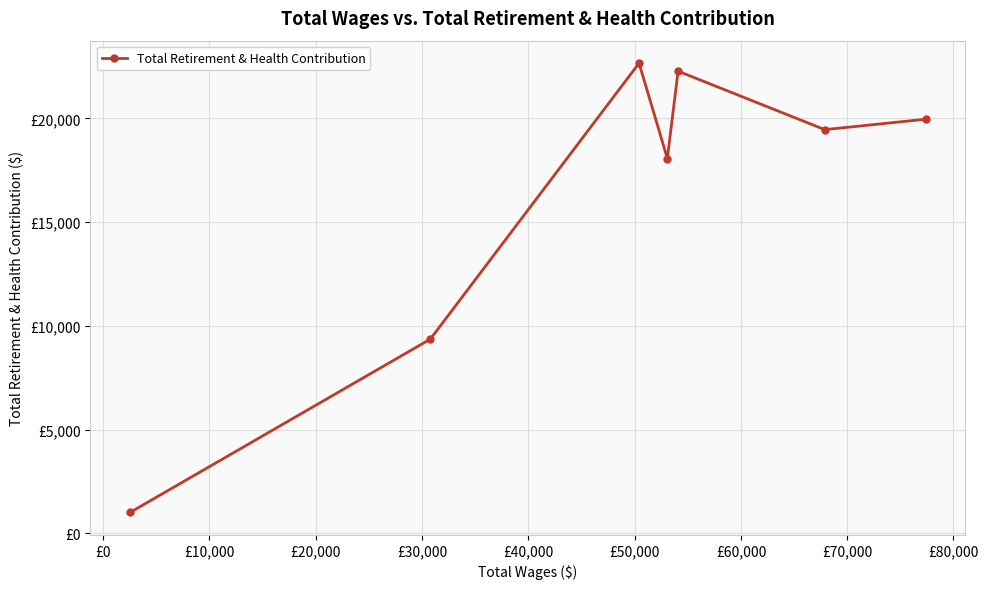

Count the number of values greater than 19458.

3